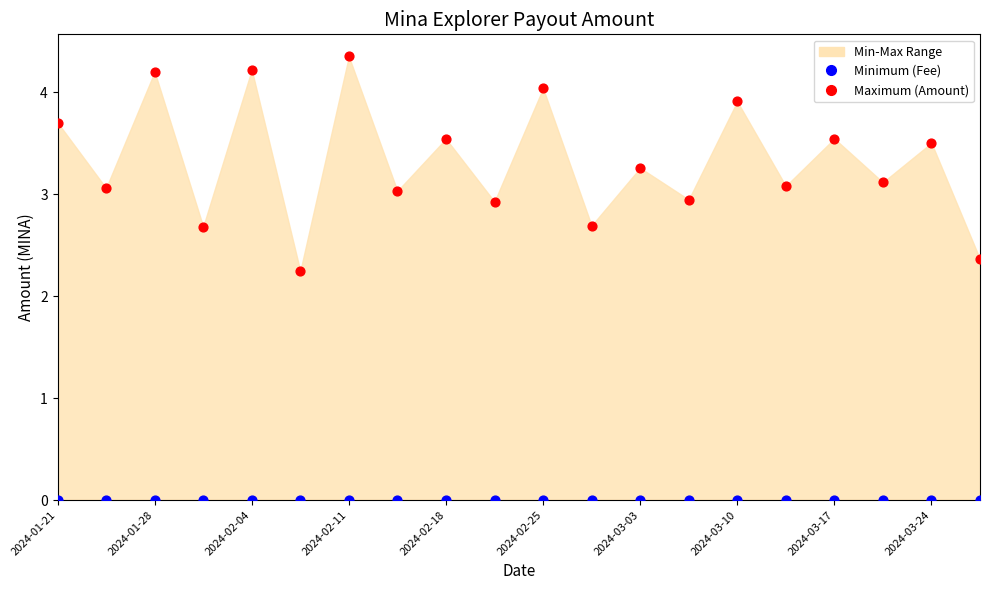

Which series contains the highest Y value?

Maximum (Amount)